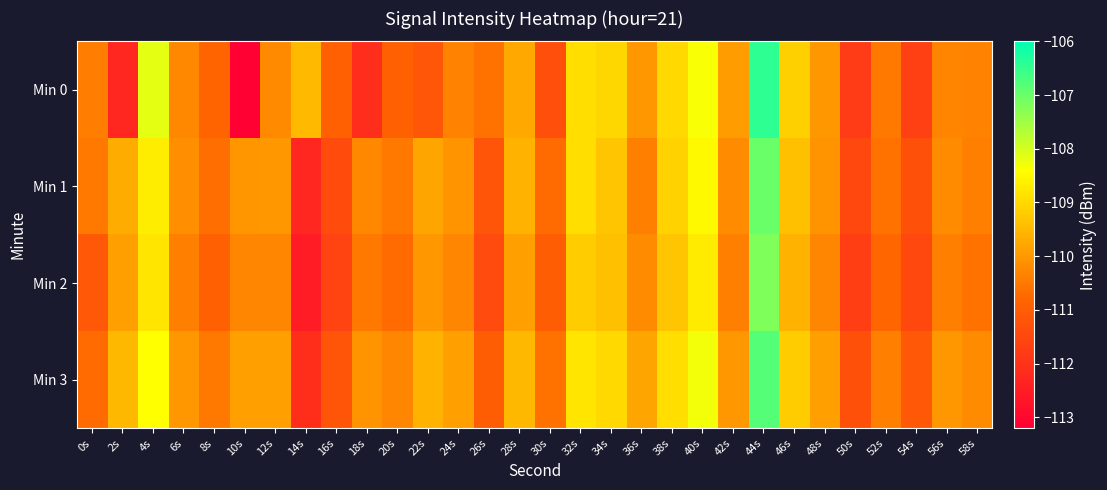

Which category has the lowest value across all series?

10s